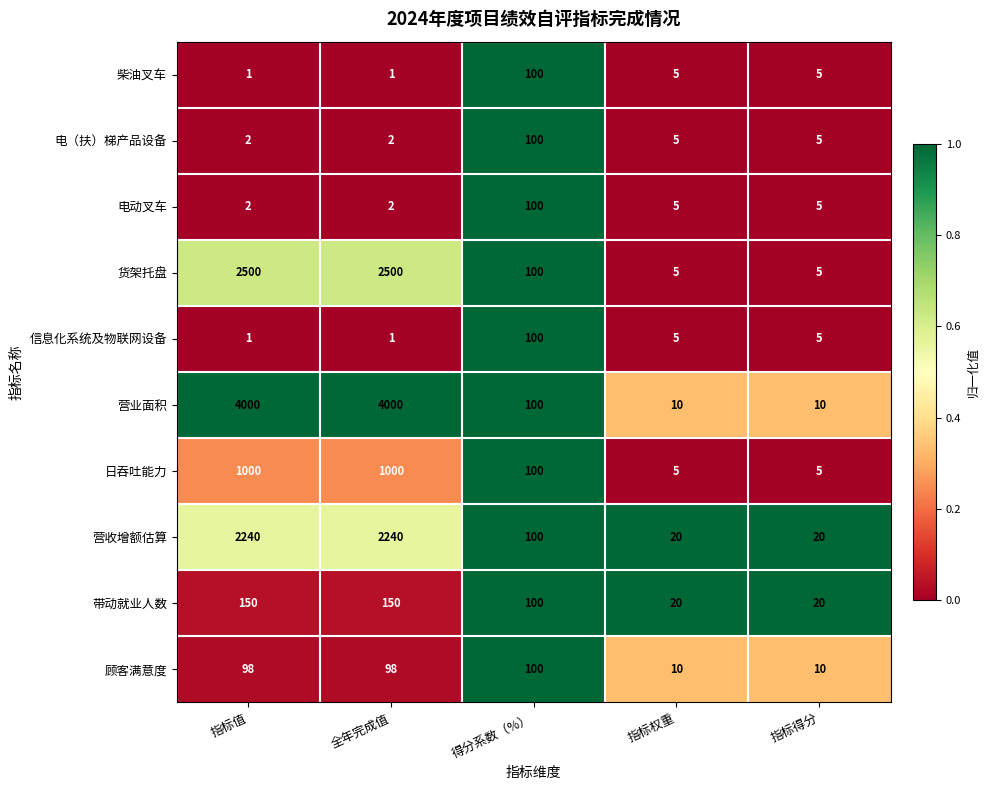

What is the difference between the maximum and second lowest values in the 顾客满意度 series?

90